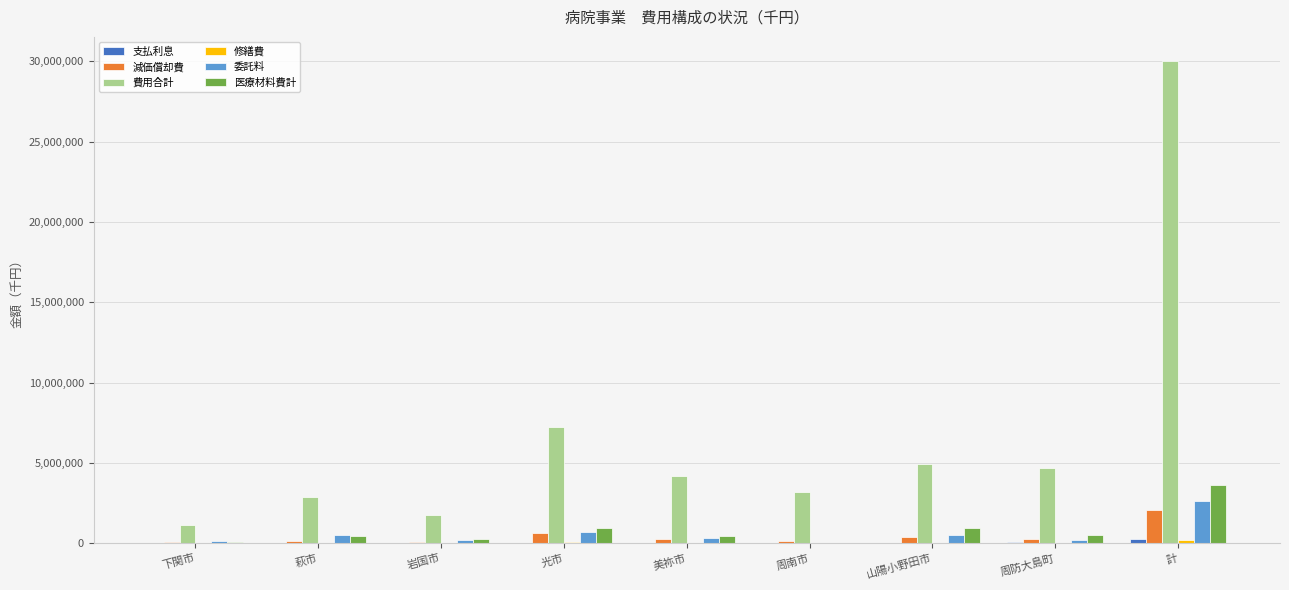

What is the maximum value for 委託料?

2629404